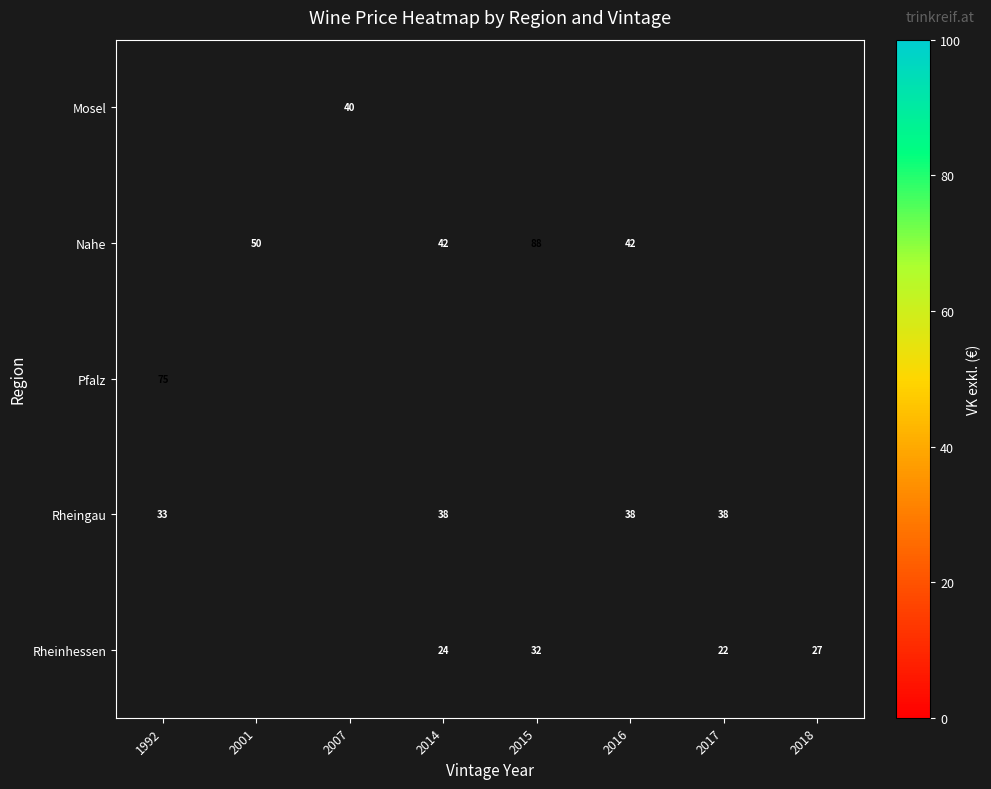

The value of Mosel at 2007 is 8.7. True or false?

False